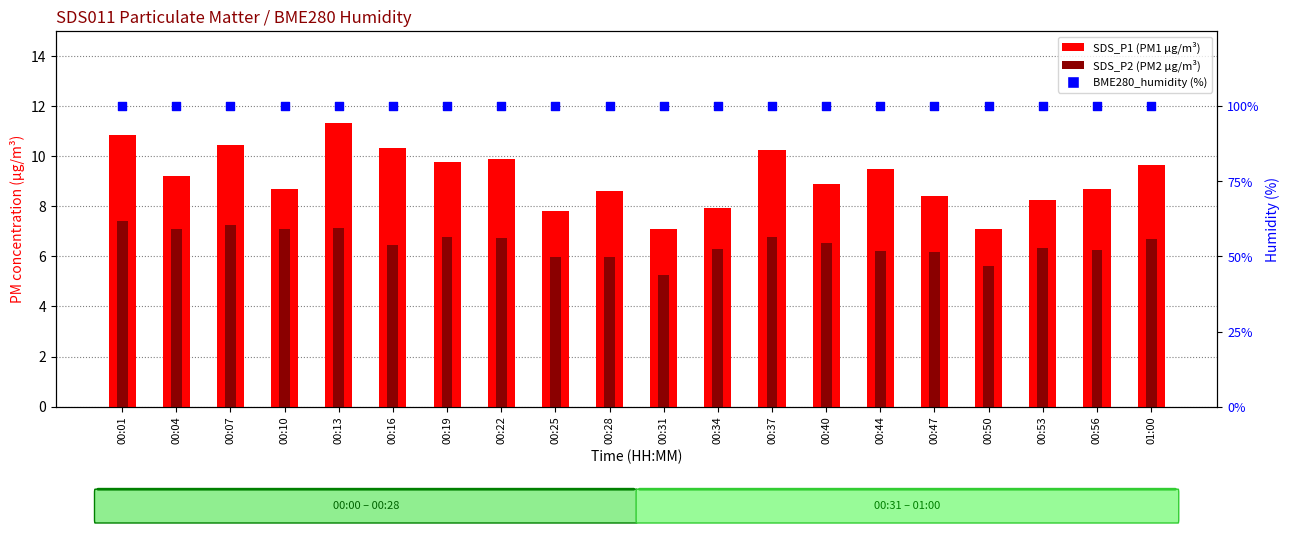

Is the value of BME280_humidity (%) at 00:22 greater than the value of SDS_P1 (PM1) at 00:56?

Yes